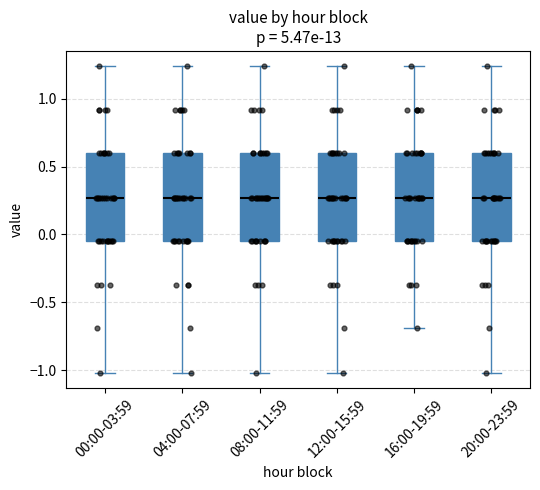

Reading left to right, read every box against the y-axis: the position of its median line, the range the box covers, and the ends of its whiskers. The values are not printed on the chart, so give them approximately, as read against the axis.

00:00-03:59: median 0.25, box -0.05 to 0.60, whiskers -1.00 to 1.25
04:00-07:59: median 0.25, box -0.05 to 0.60, whiskers -1.00 to 1.25
08:00-11:59: median 0.25, box -0.05 to 0.60, whiskers -1.00 to 1.25
12:00-15:59: median 0.25, box -0.05 to 0.60, whiskers -1.00 to 1.25
16:00-19:59: median 0.25, box -0.05 to 0.60, whiskers -0.70 to 1.25
20:00-23:59: median 0.25, box -0.05 to 0.60, whiskers -1.00 to 1.25